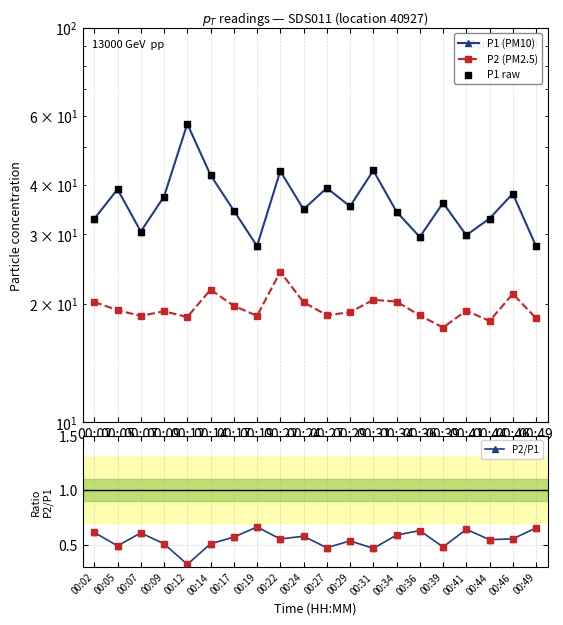

Which series has the largest total across all categories?

P1 (PM10)